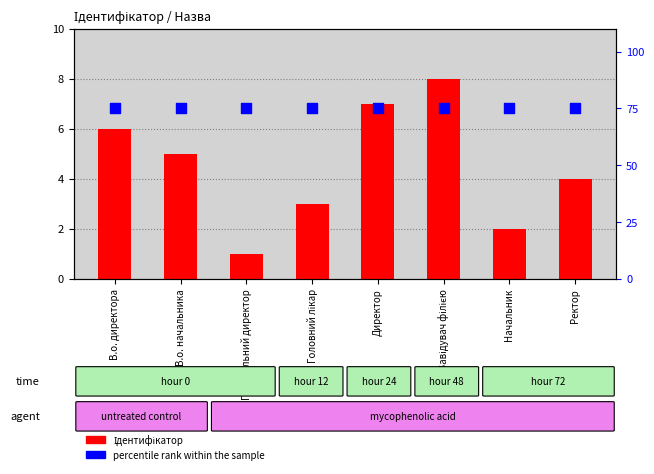

Which series reaches the minimum Y coordinate?

Ідентифікатор